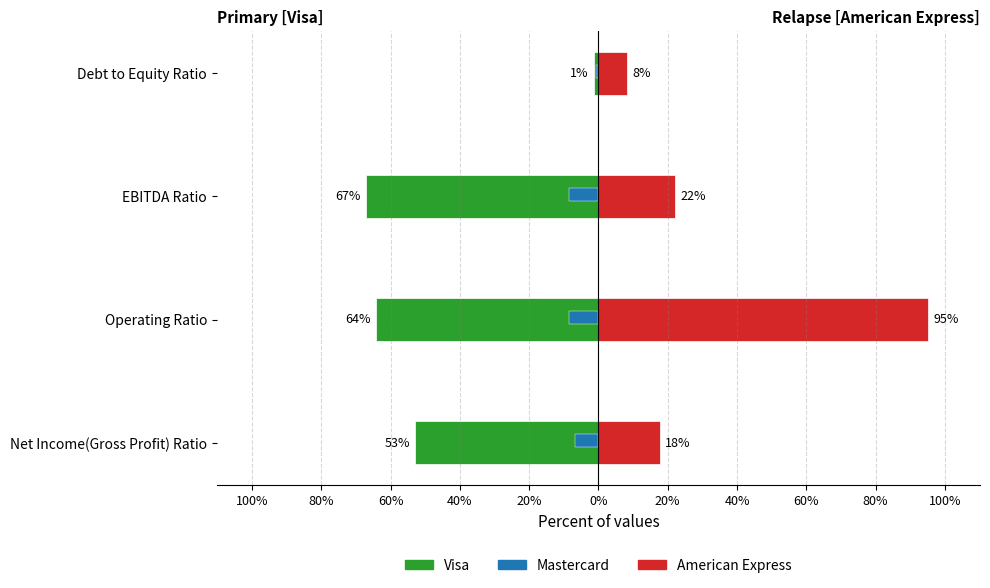

What are all the series names shown in the legend?

Visa, Mastercard, American Express